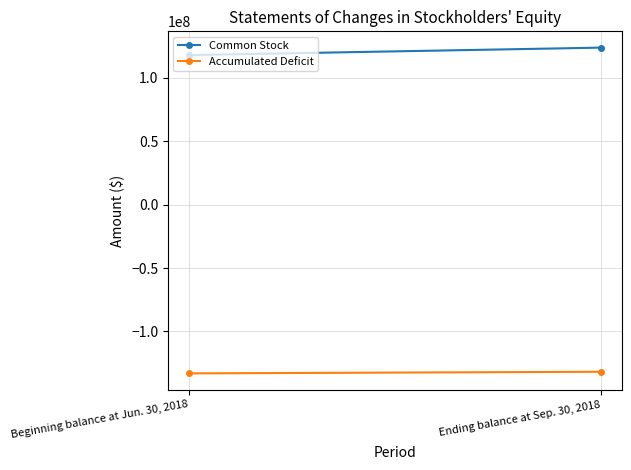

At which label is Common Stock closest to 121007797?

Beginning balance at Jun. 30, 2018